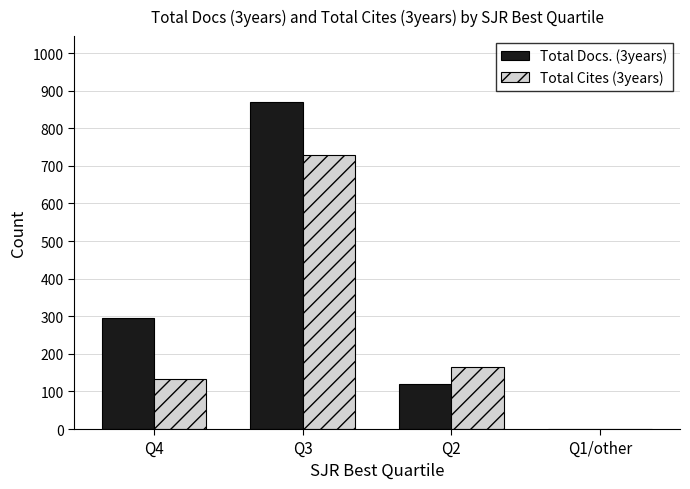

How many groups of bars are there?

4